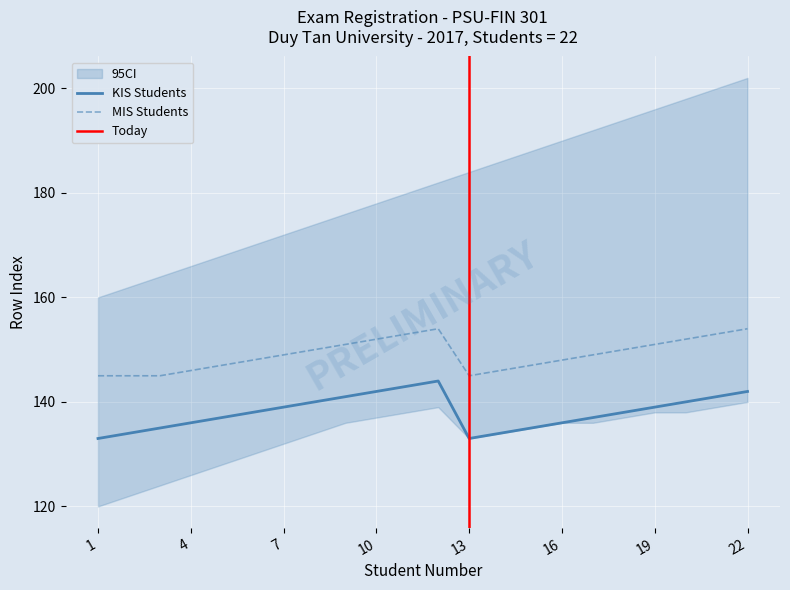

What is the total value across all series at 20?

292